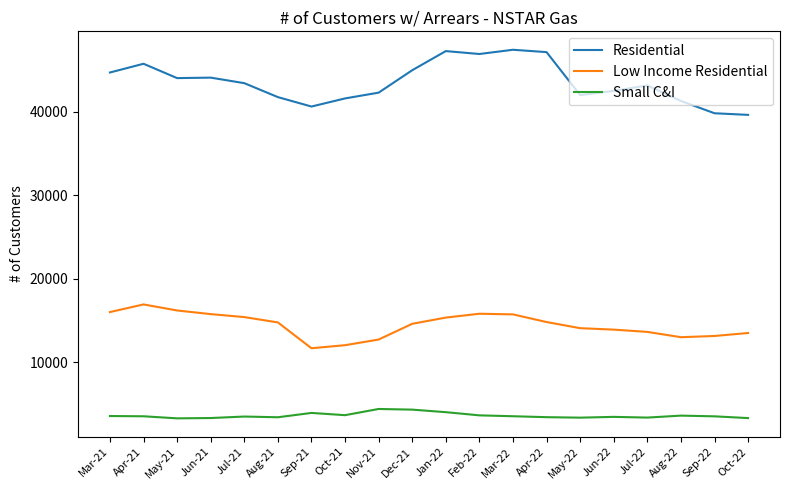

True or false: Low Income Residential has more than 1 interior local peaks.

True